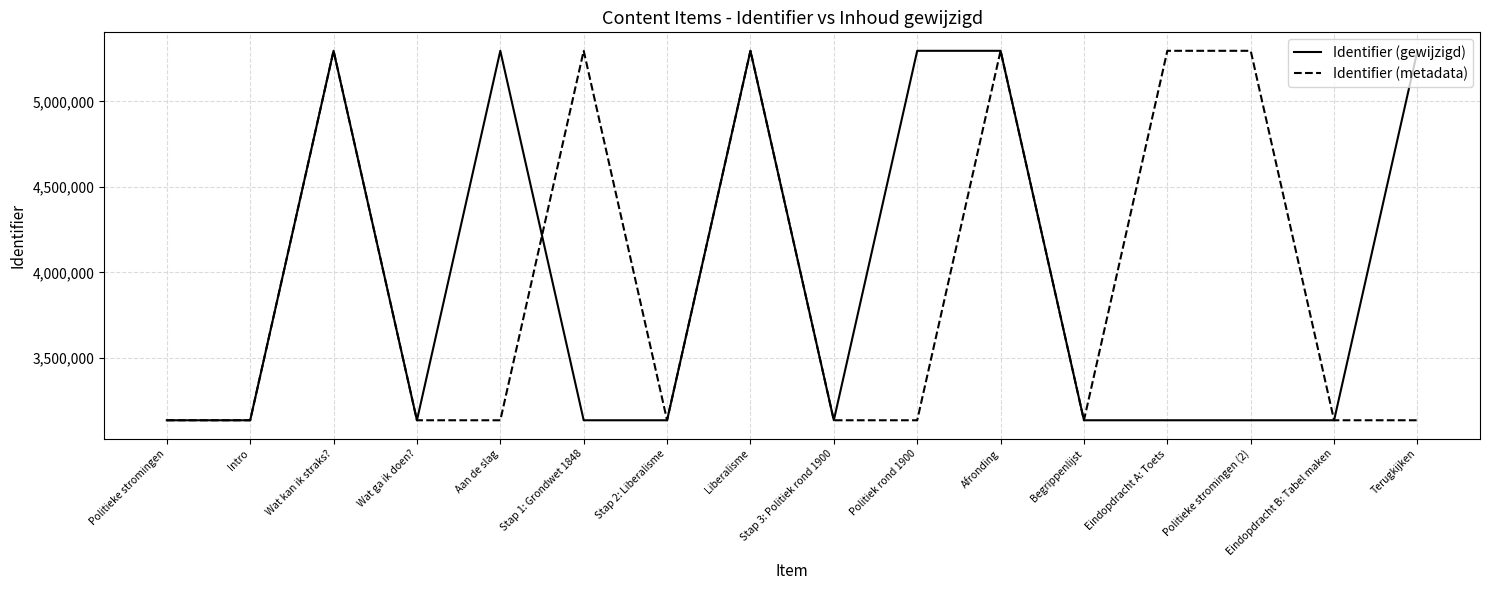

The Identifier (metadata) series shows 2130784 at Aan de slag. True or false?

False